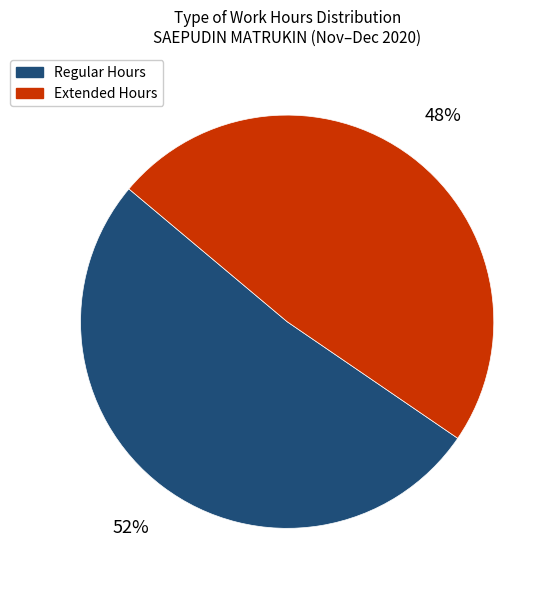

How many slices are in this pie chart?

2